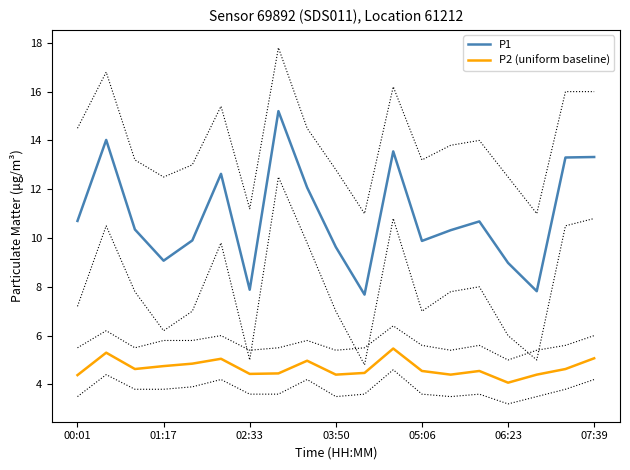

True or false: P1 and P2 (uniform baseline) cross at least once.

False